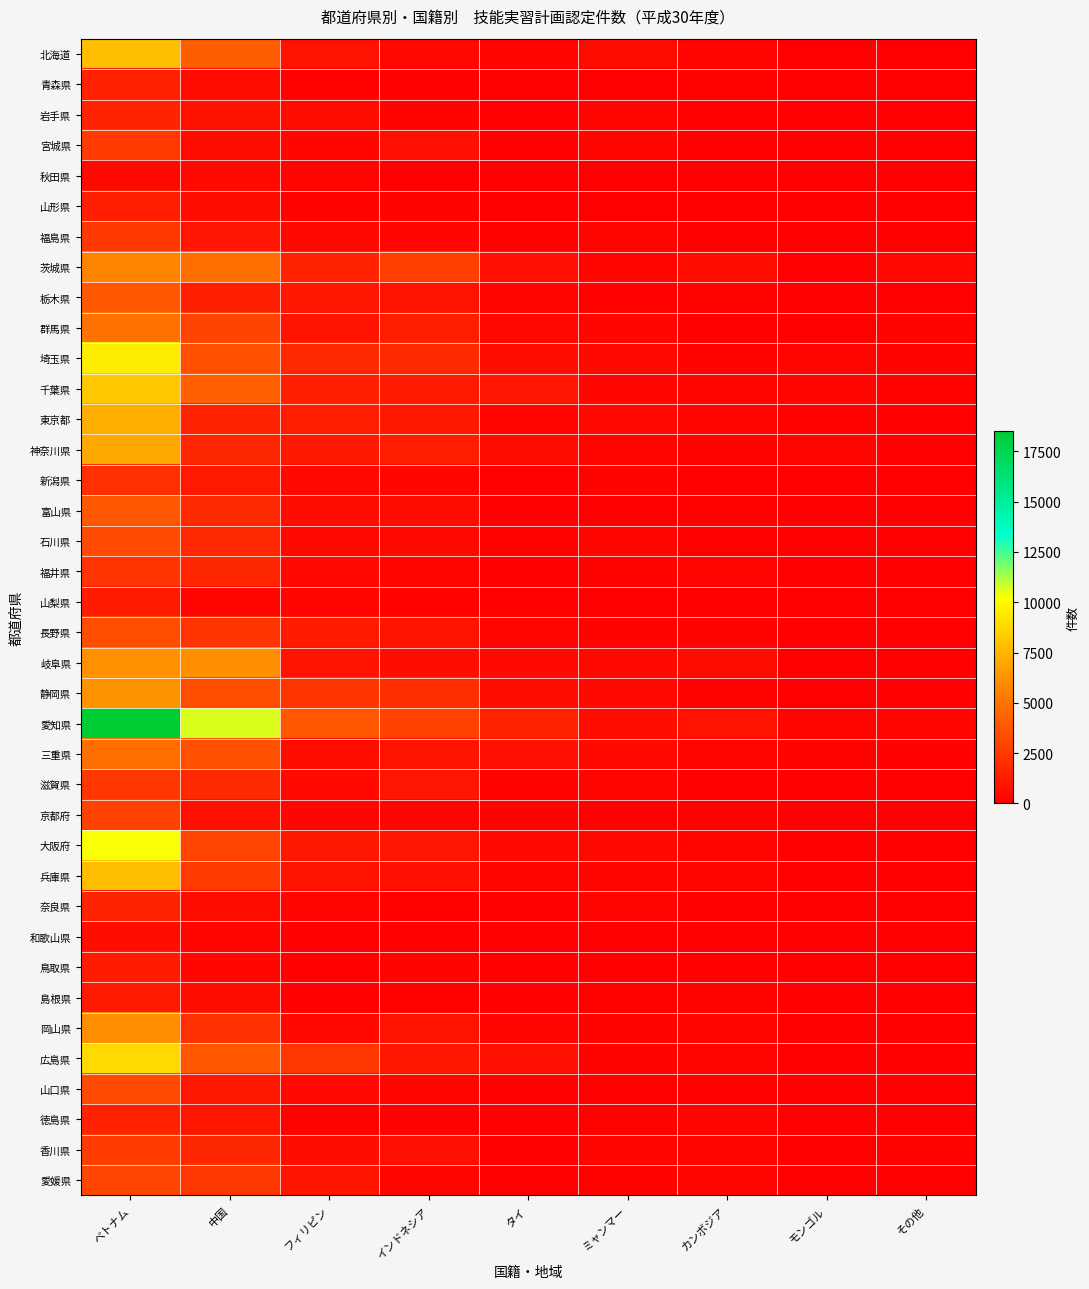

At how many categories does at least one series exceed 17973?

1